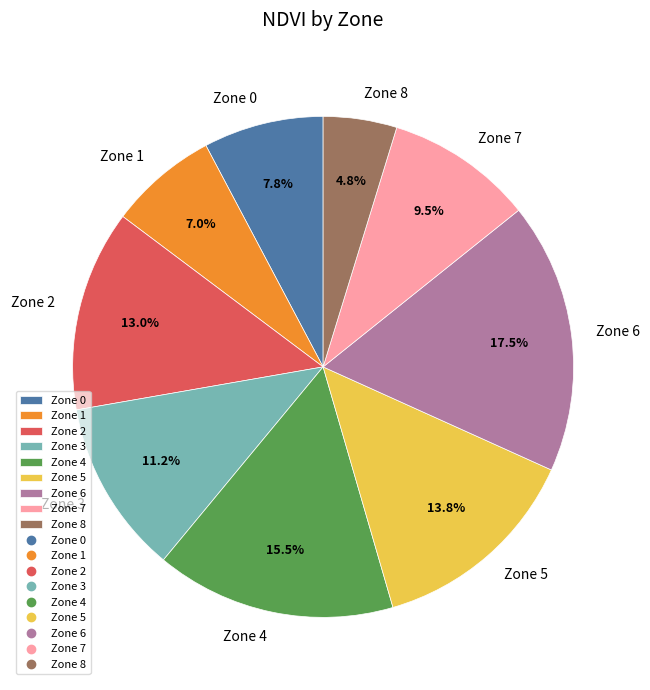

Between Zone 0 and Zone 5, which is larger?

Zone 5